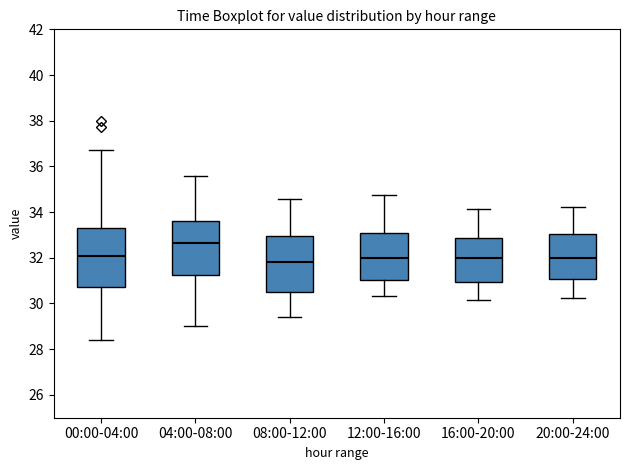

Which box's median line is the highest?

04:00-08:00